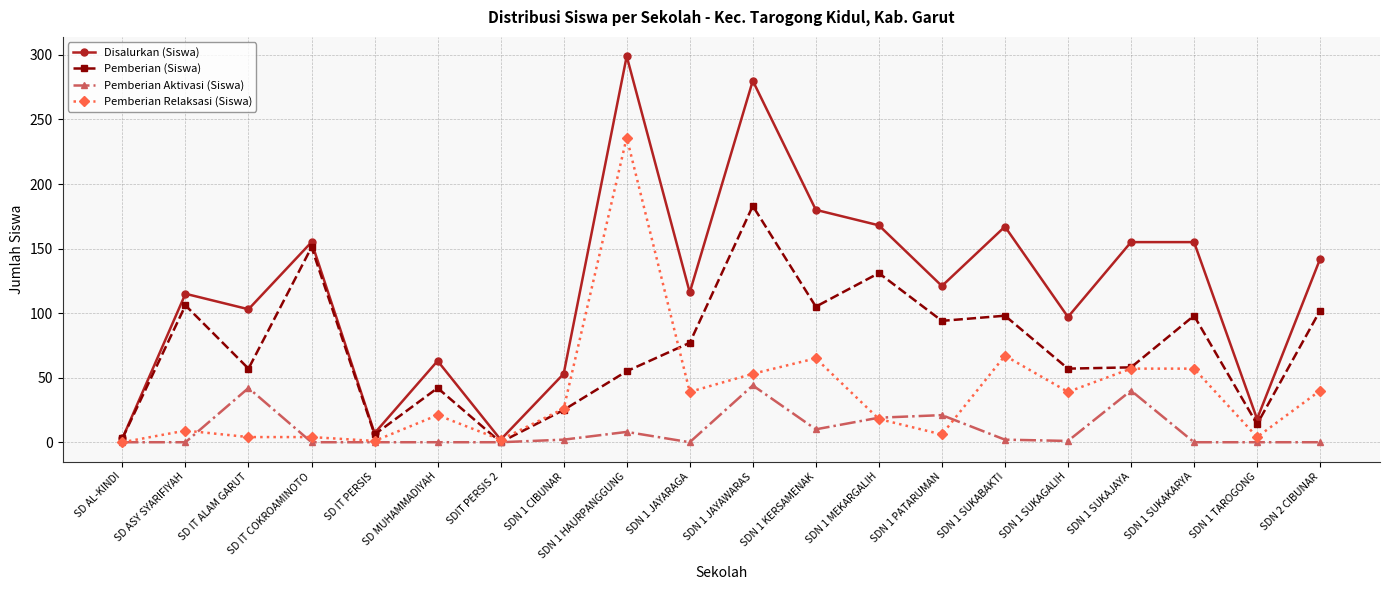

What is the label of the 1st point from the right?

SDN 2 CIBUNAR